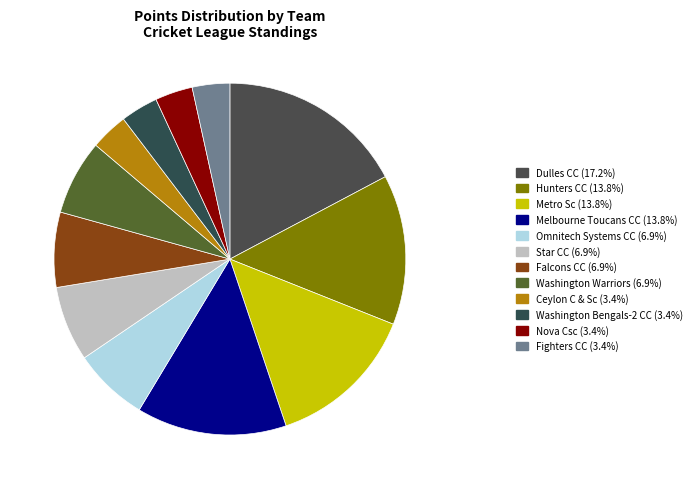

Count the number of slices in the pie.

12